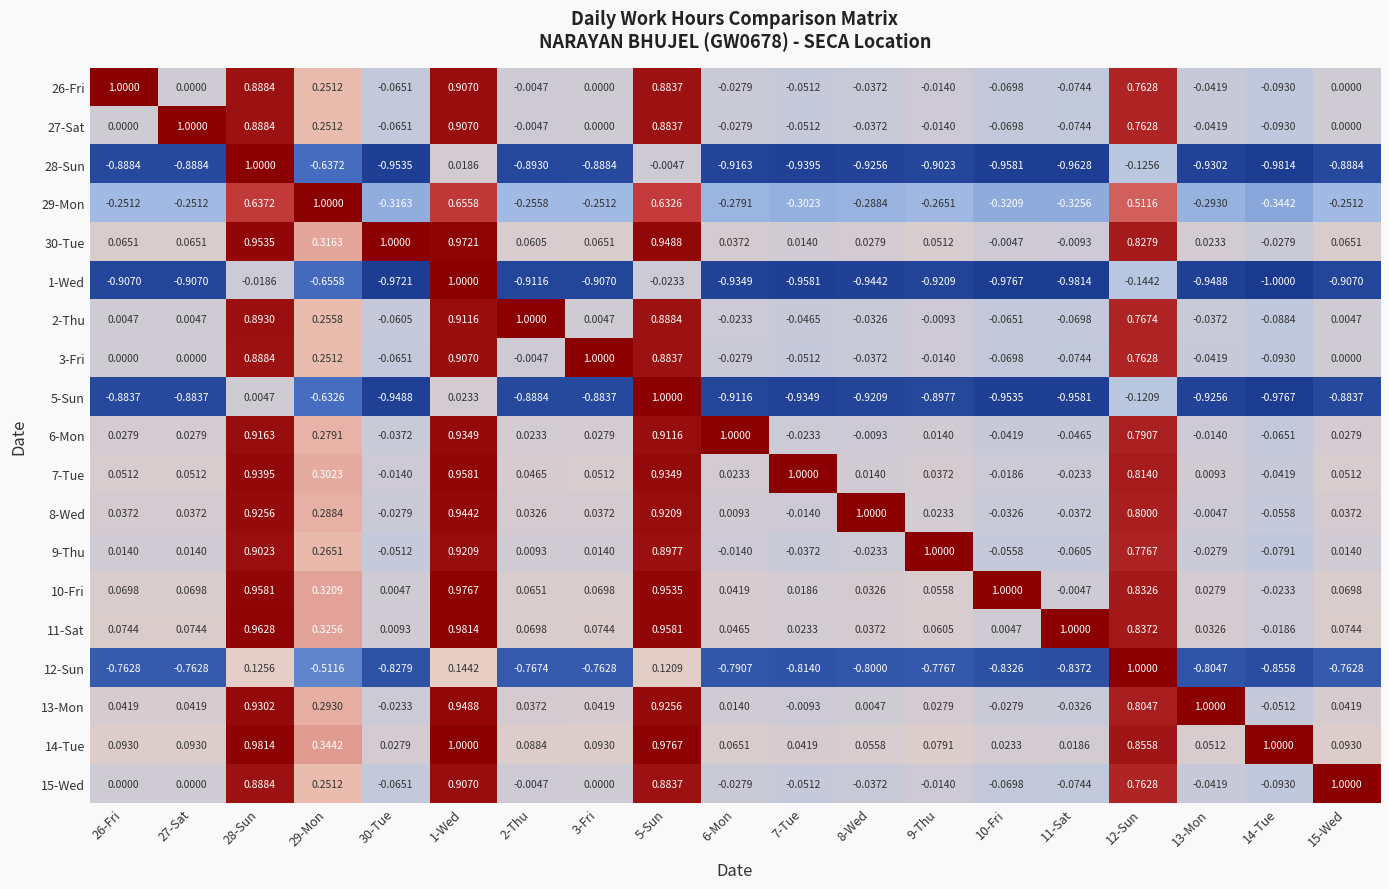

Is the value of 14-Tue at 7-Tue greater than the value of 7-Tue at 9-Thu?

Yes